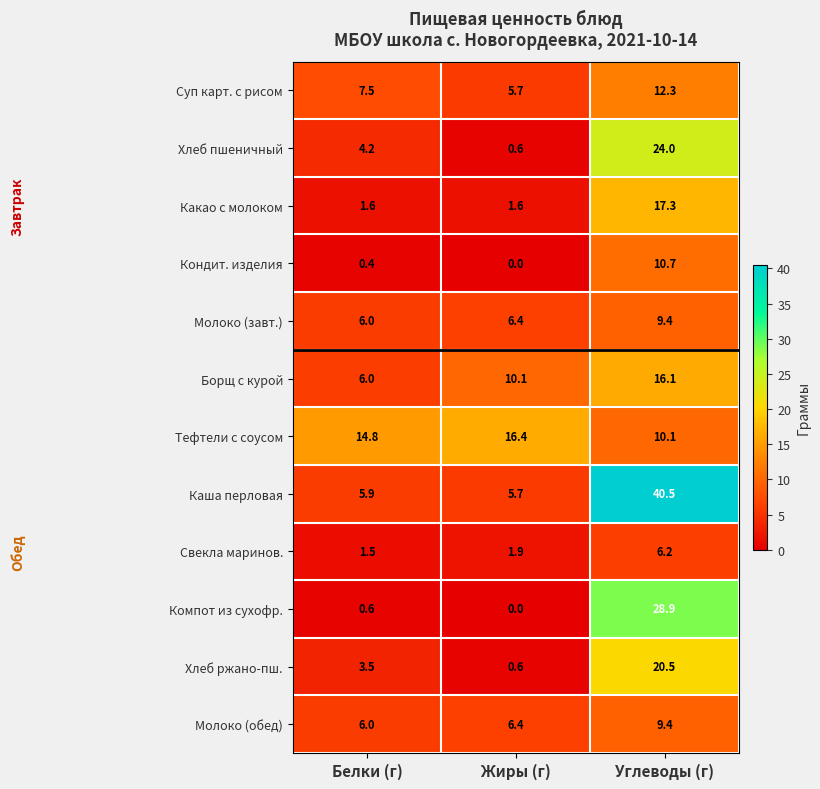

True or false: Свекла маринов. has a value of 6.2 at Углеводы (г).

True